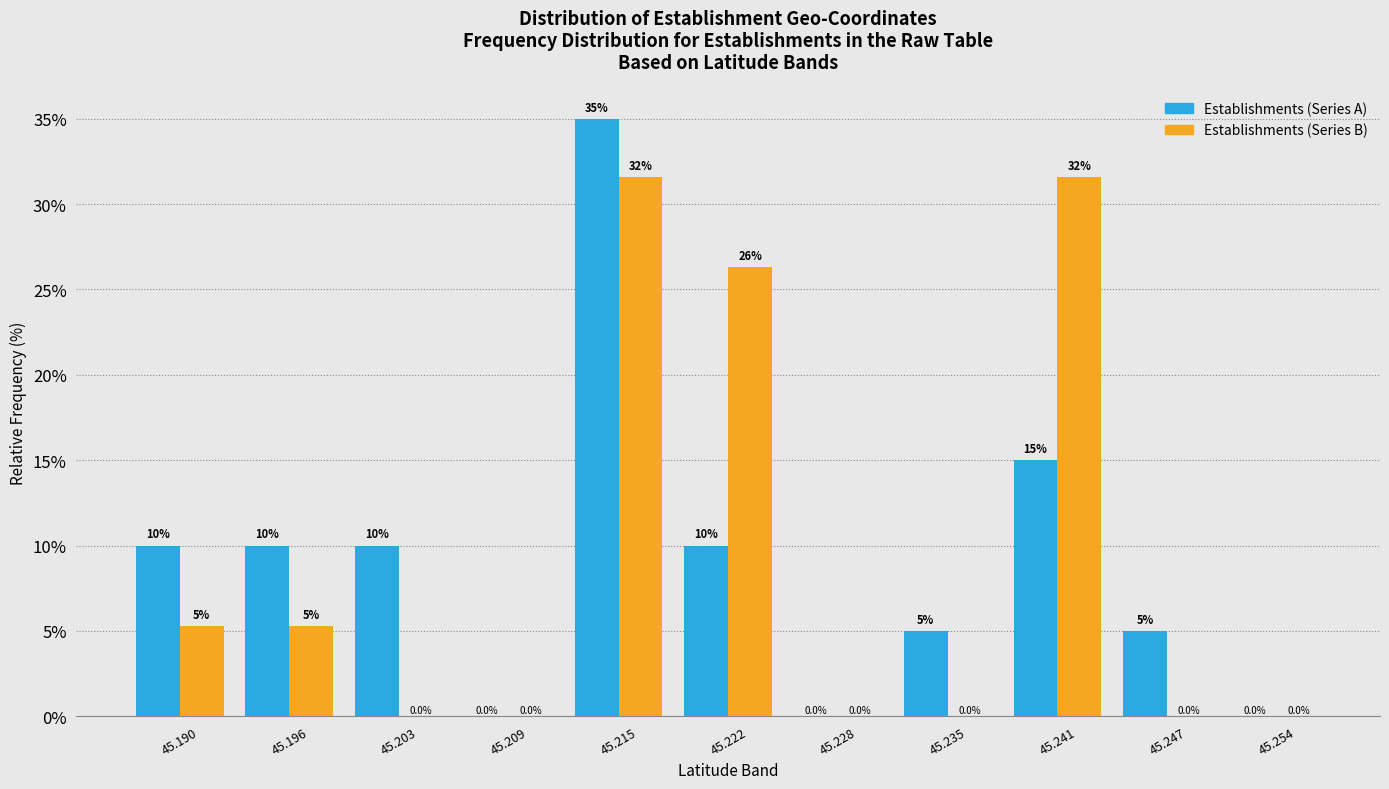

What is the sum of all Establishments (Series A) values?

100.0